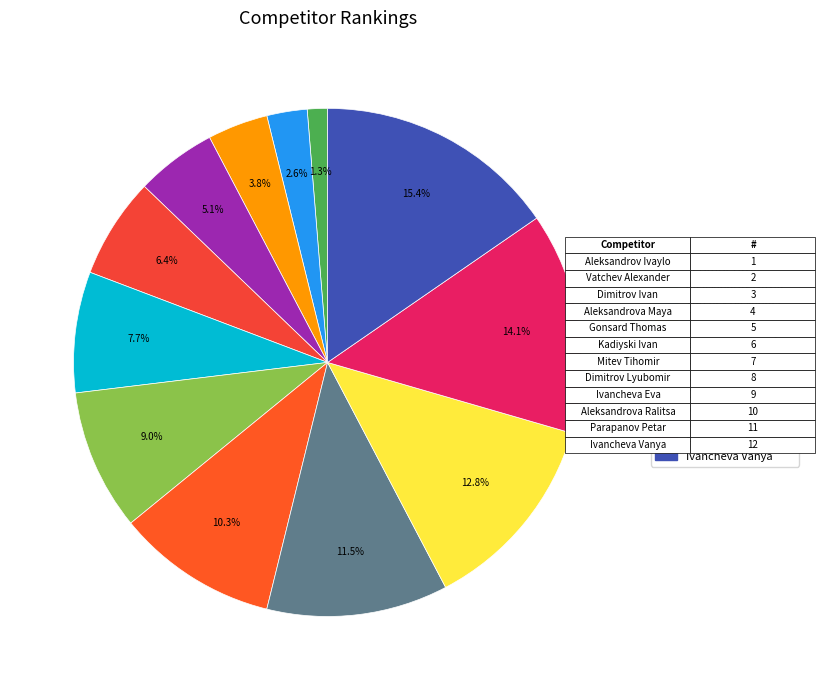

The Aleksandrova Ralitsa slice represents 20% of the pie. True or false?

False